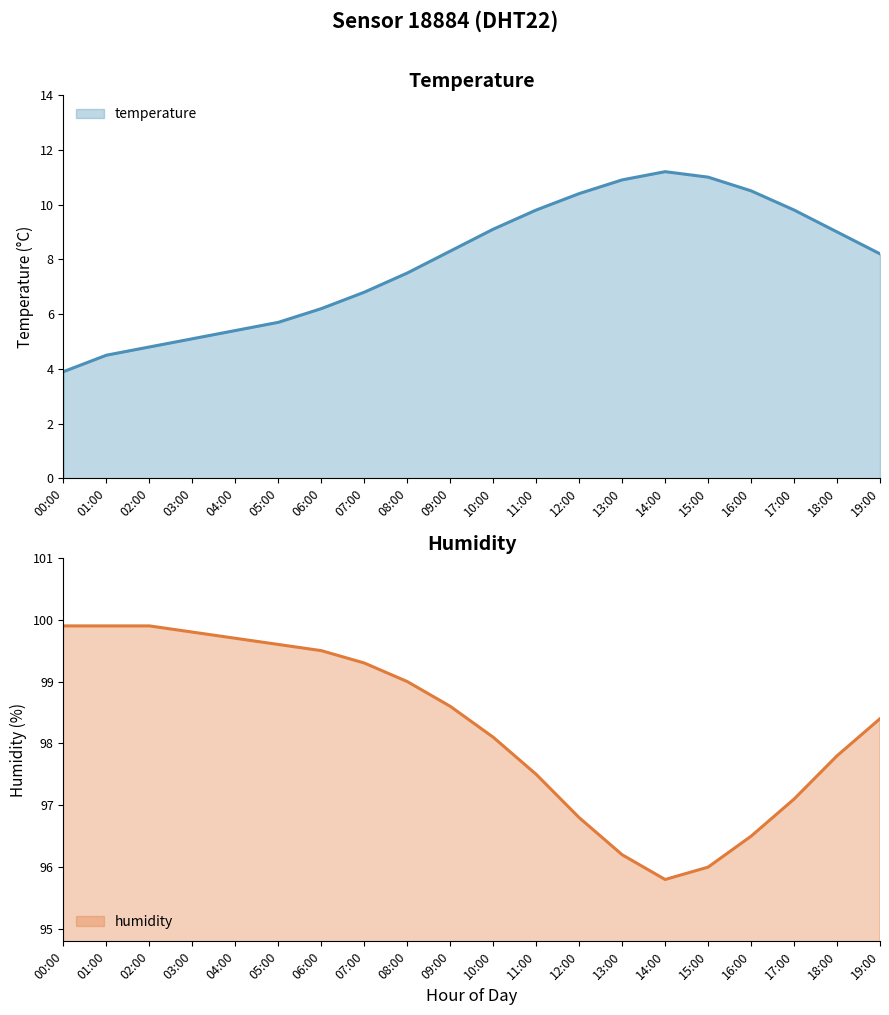

What is the difference between the highest and lowest values at 18:00?

88.8